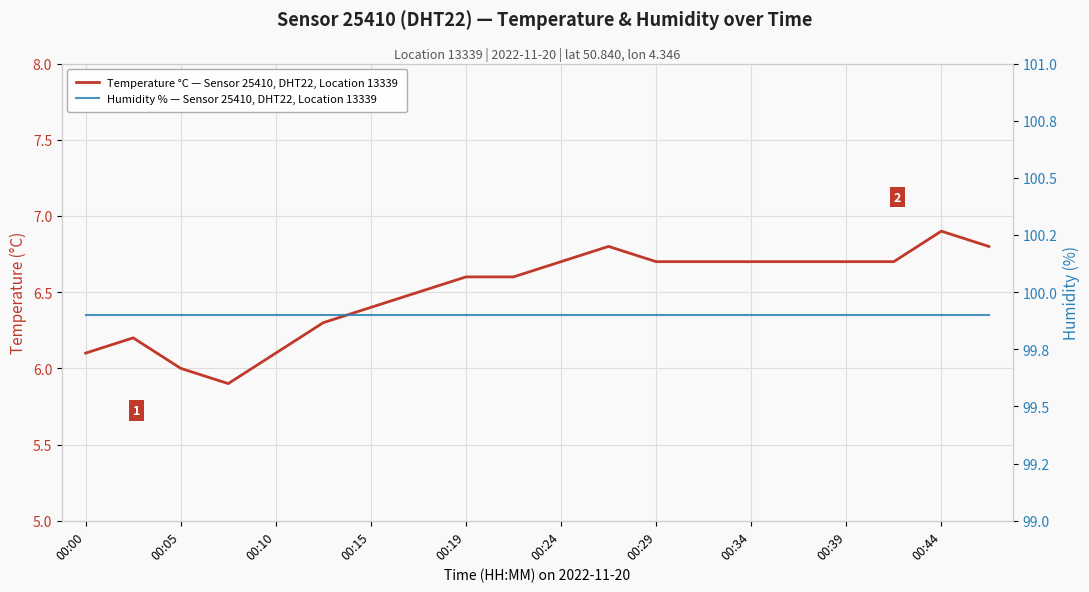

True or false: Temperature °C — Sensor 25410, DHT22, Location 13339 and Humidity % — Sensor 25410, DHT22, Location 13339 intersect in this chart.

False